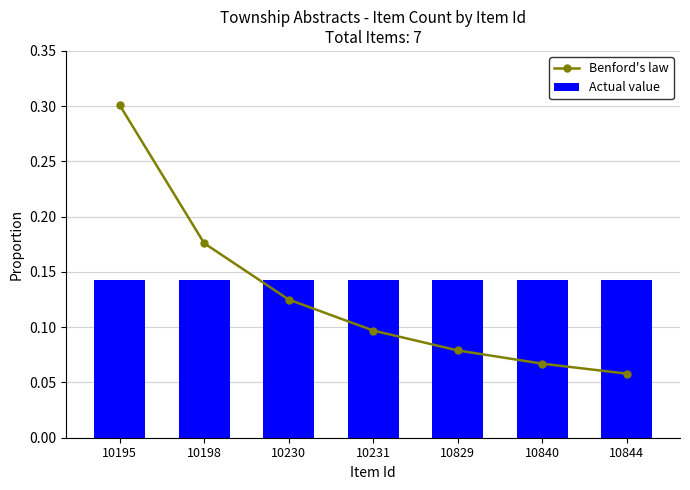

How many data points does each series have?

7